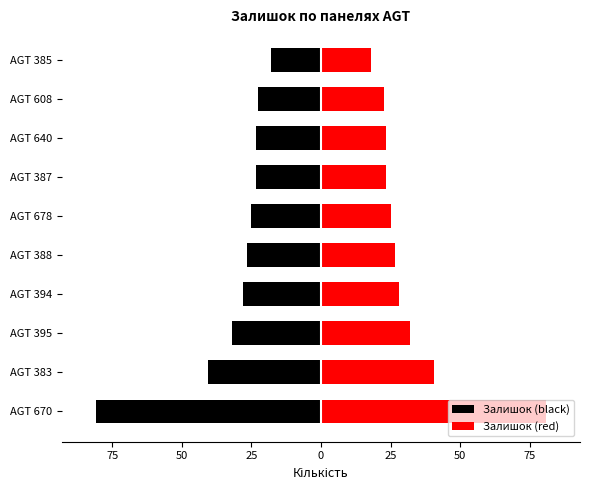

Which series has the largest range (max minus min)?

Залишок (black)